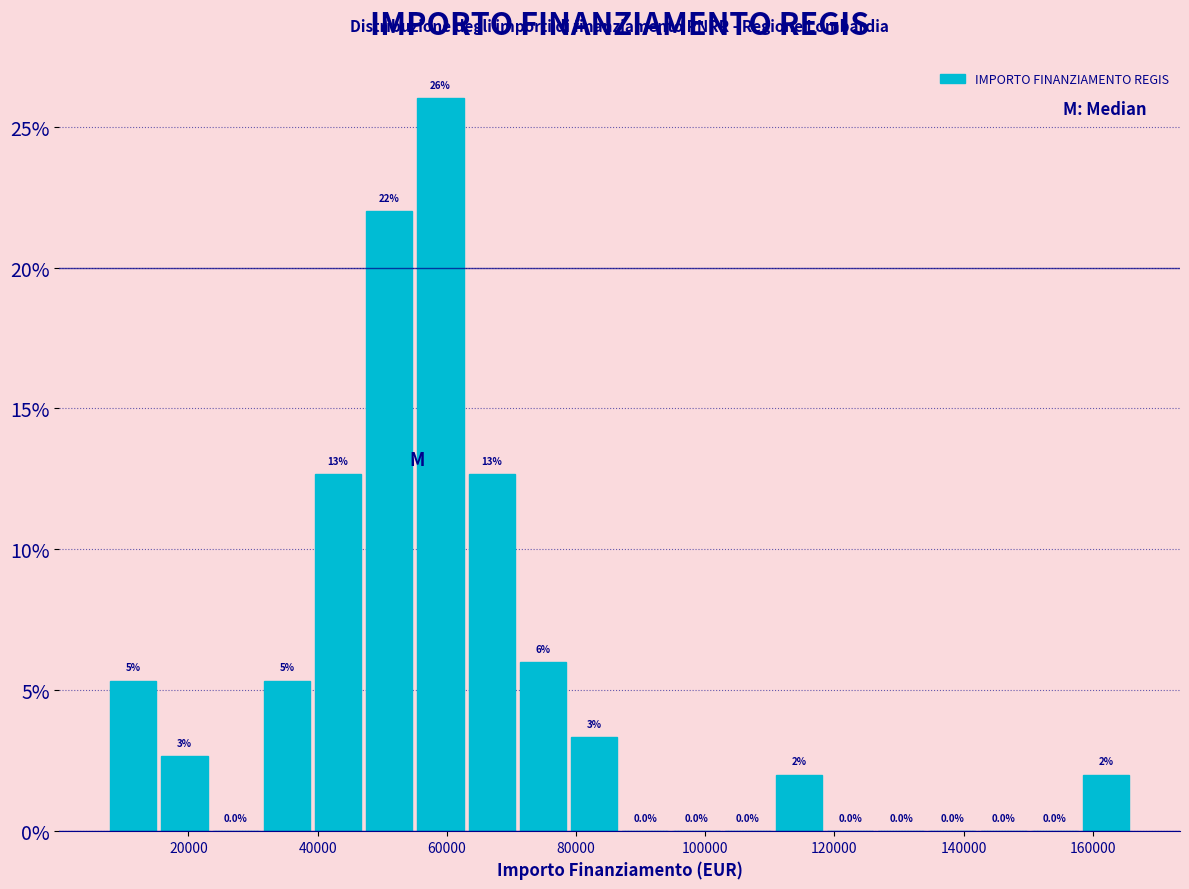

Read against the x-axis, roughly where is the centre of the tallest bar?

60000